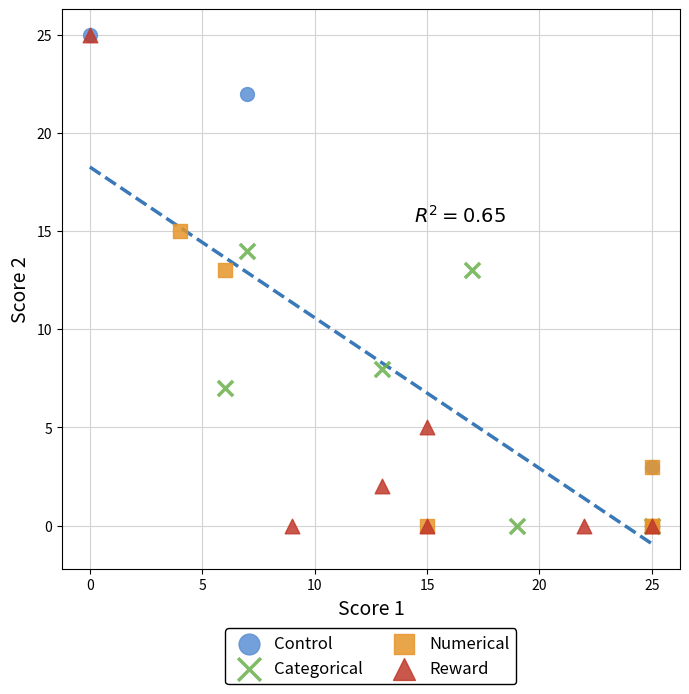

What are all the series names shown in the legend?

Control, Categorical, Numerical, Reward